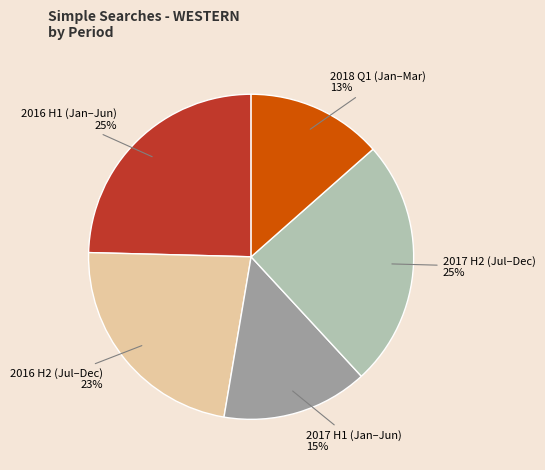

To the nearest percent, what is the average slice percentage?

20%